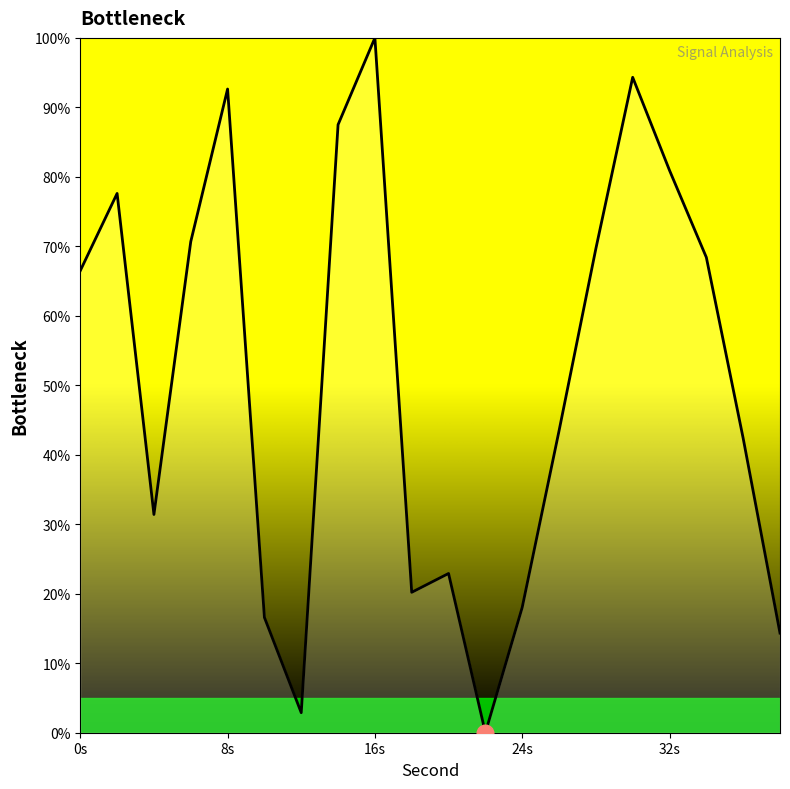

What is the maximum value shown in the chart?

100.0